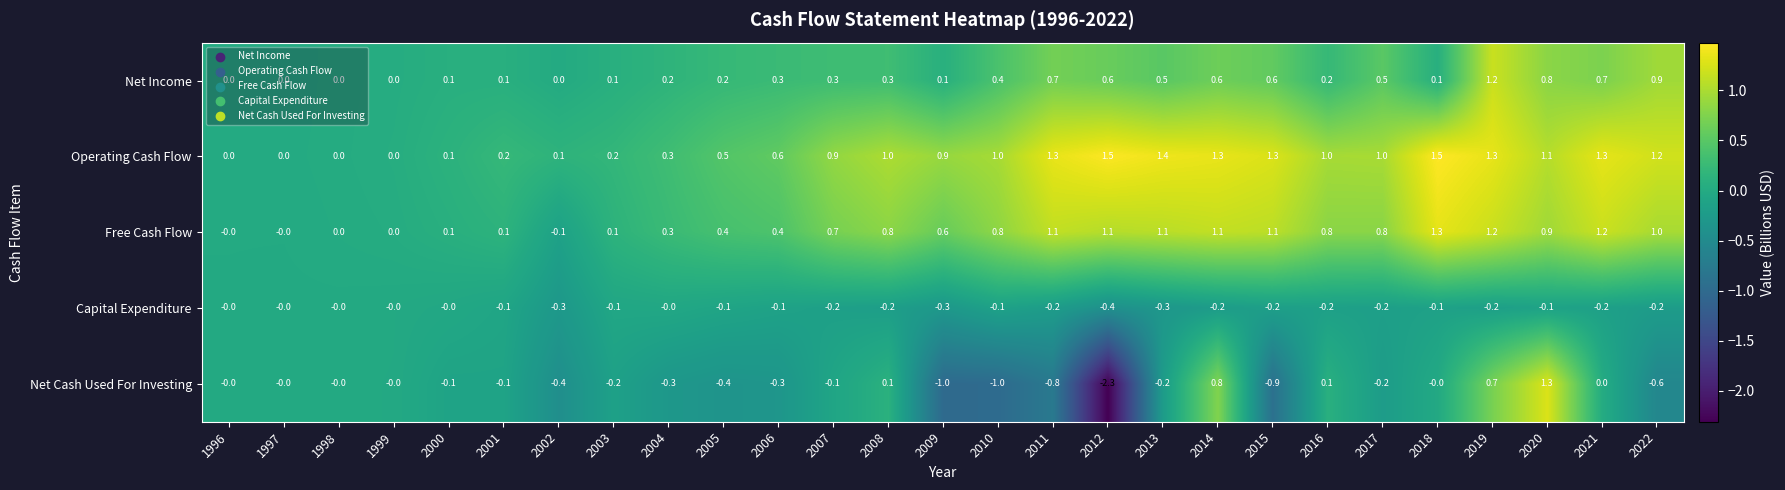

At which category does the chart reach its minimum across all series?

2012